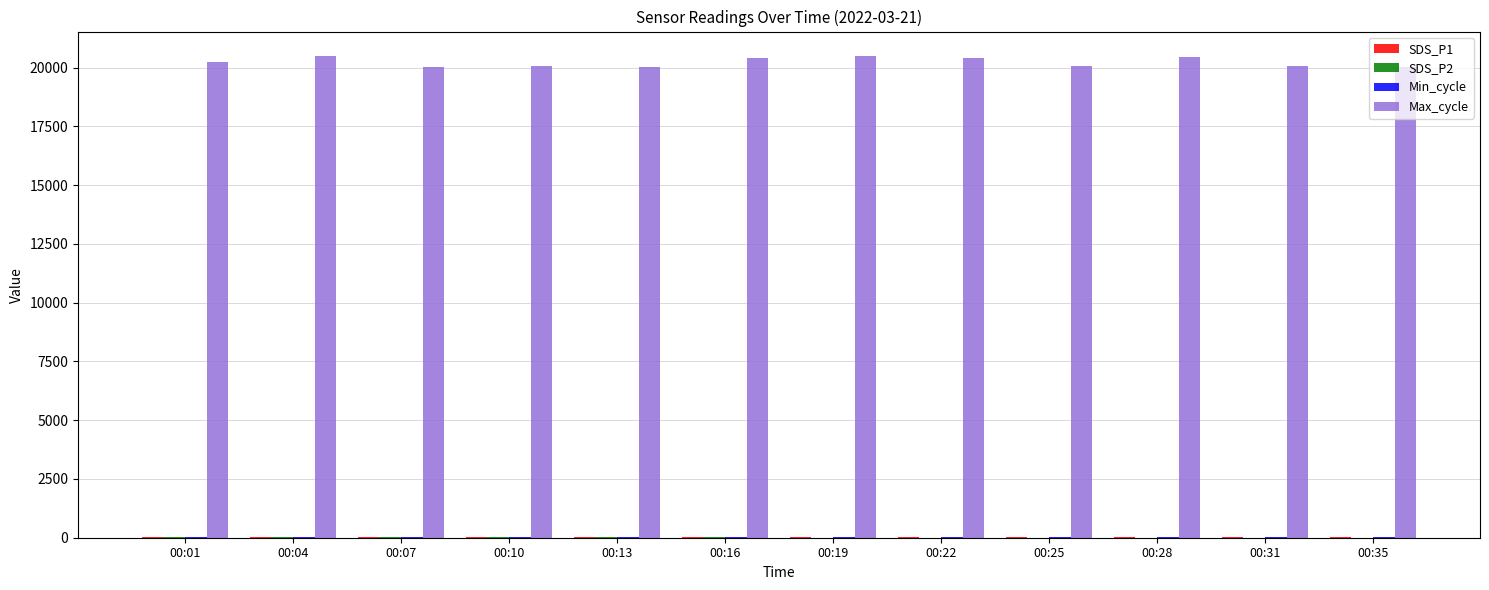

What value does the Max_cycle series have at 00:07?

20044.0